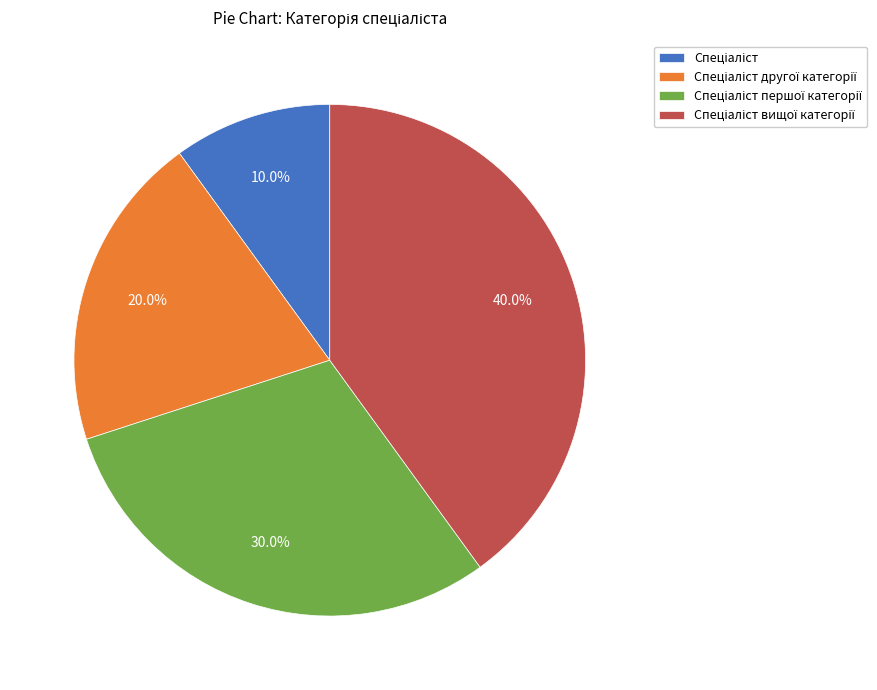

Is there a majority slice in this chart?

No